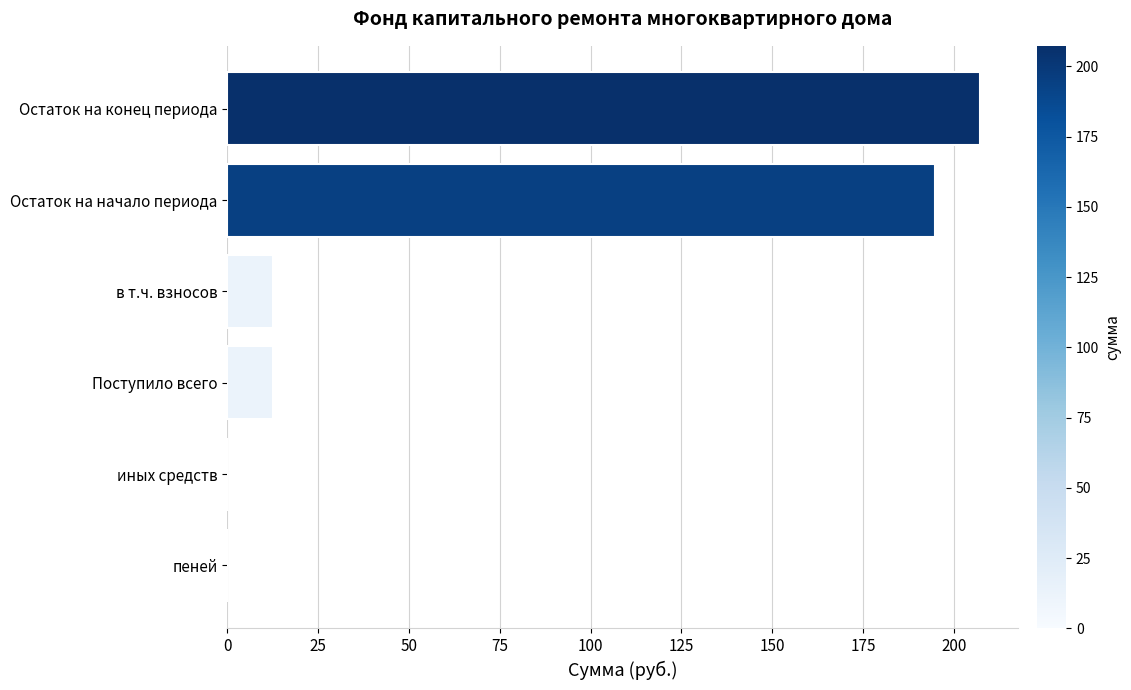

At which category does the chart reach its peak across all series?

Остаток на конец периода